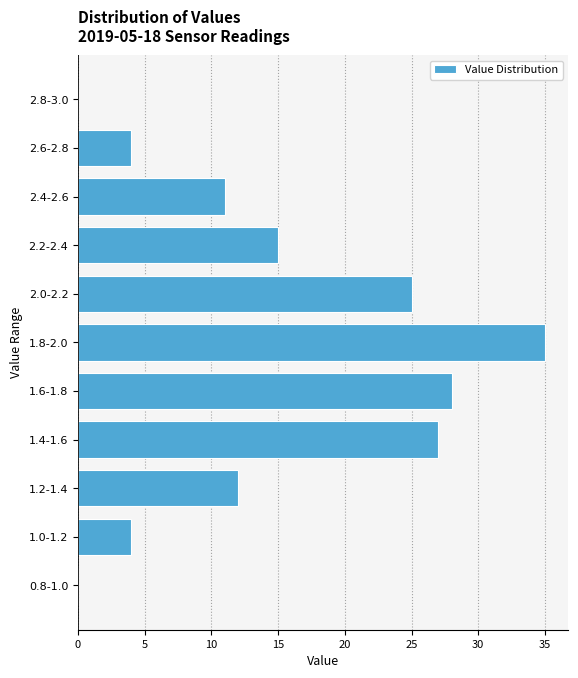

Reading top to bottom, transcribe all the data shown in this chart.

2.8-3.0=0	2.6-2.8=4	2.4-2.6=11	2.2-2.4=15	2.0-2.2=25	1.8-2.0=35	1.6-1.8=28	1.4-1.6=27	1.2-1.4=12	1.0-1.2=4	0.8-1.0=0